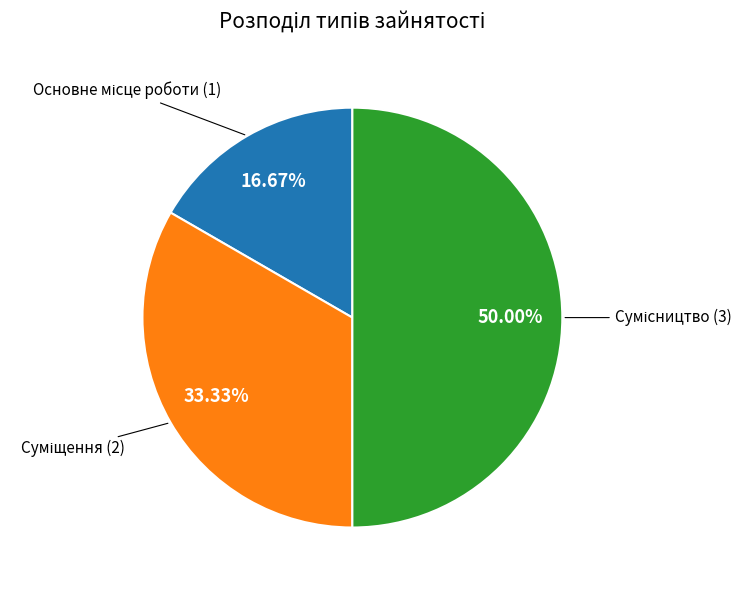

How many slices are in this pie chart?

3